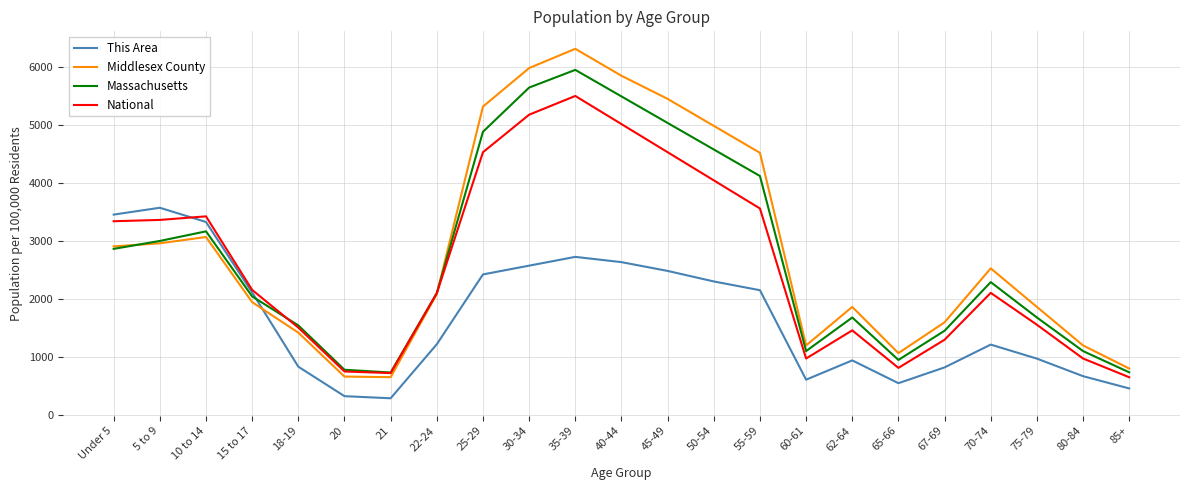

At 45-49, list the series in order from smallest to largest.

This Area, National, Massachusetts, Middlesex County